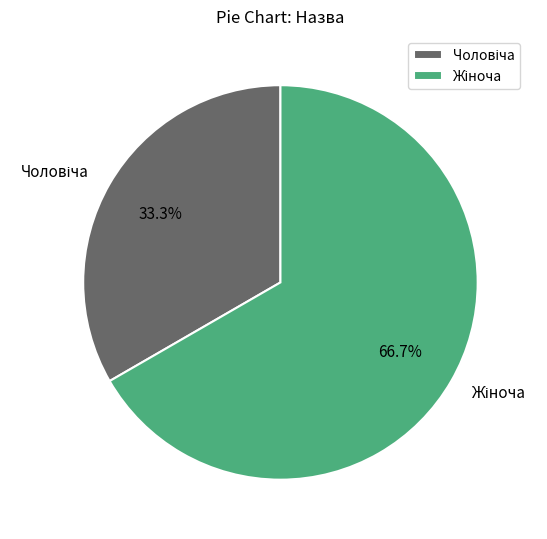

Is there any slice that represents more than half of the pie?

Yes